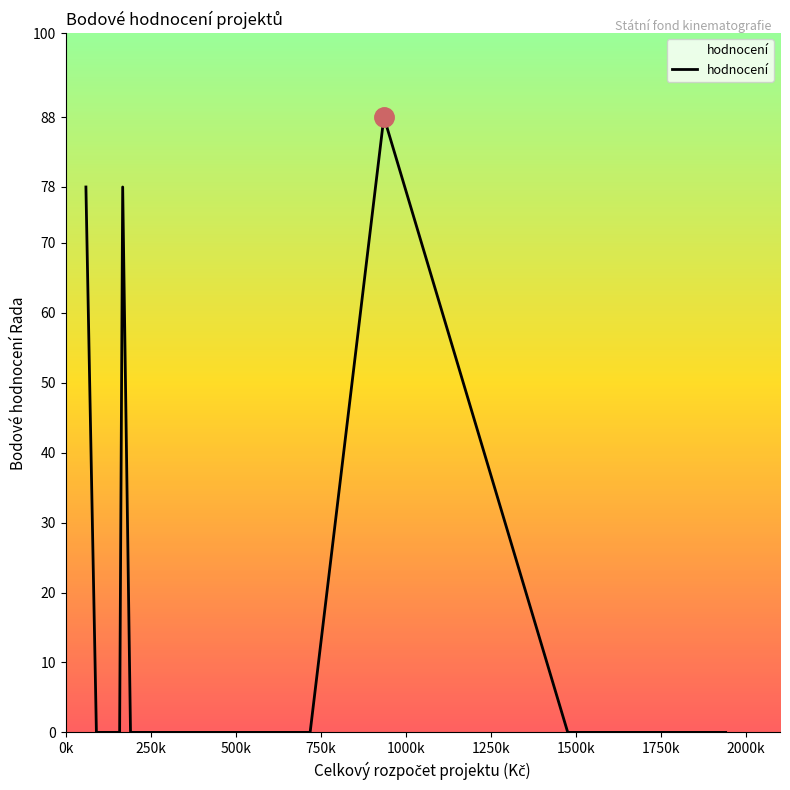

What is the maximum value shown in the chart?

88